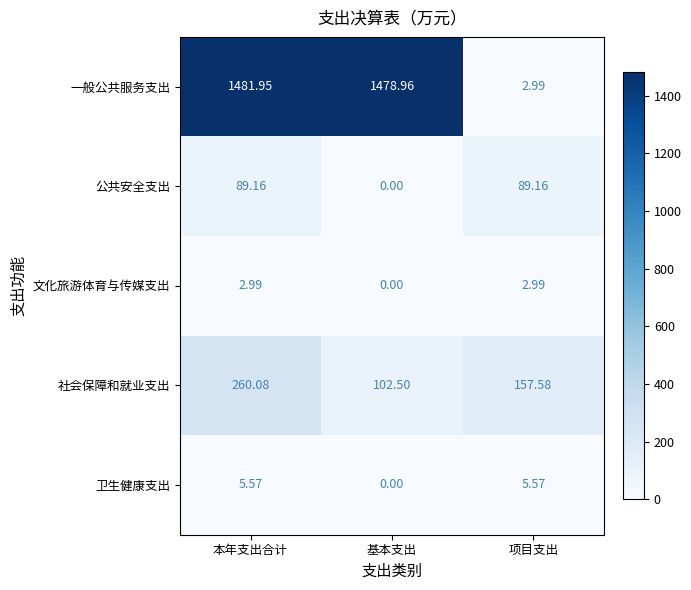

How many data points in 社会保障和就业支出 are above 157?

2